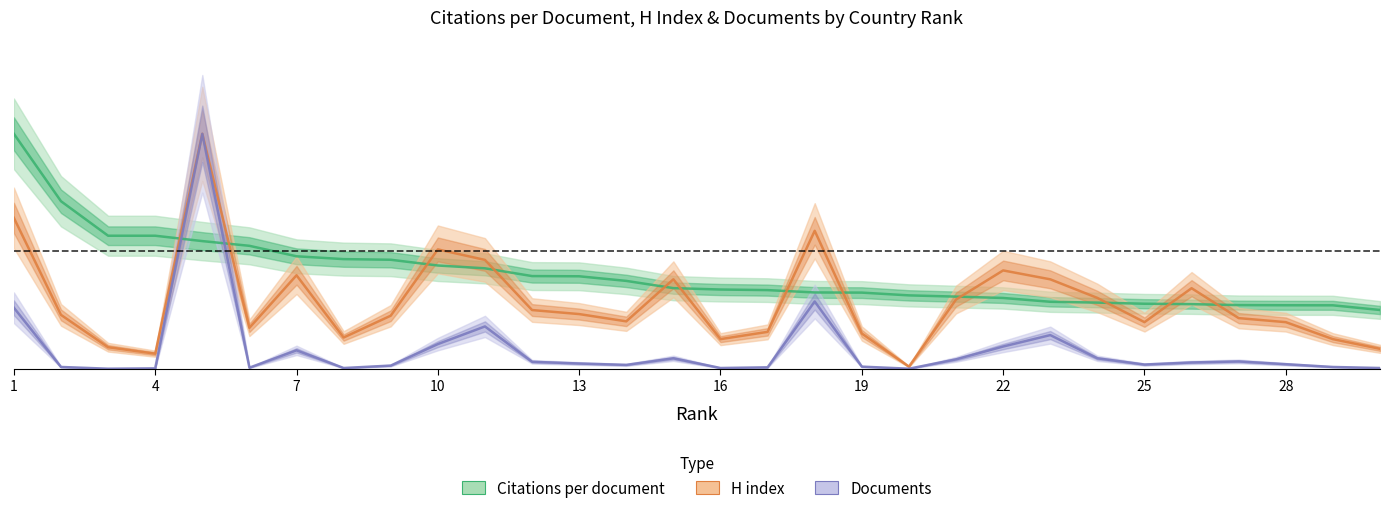

Is it true that Documents equals 0.1 at 10?

False